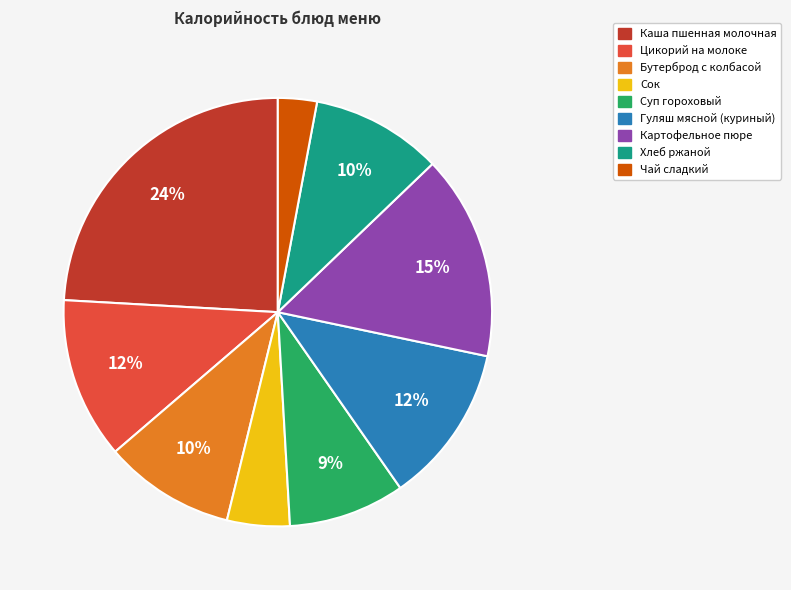

Which category has the smallest portion of the pie?

Чай сладкий